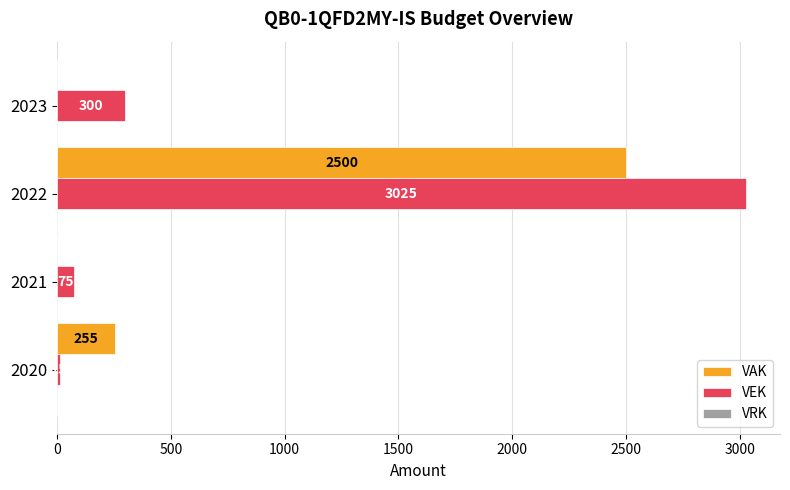

Between 2021 and 2022, which series saw the biggest shift?

VEK